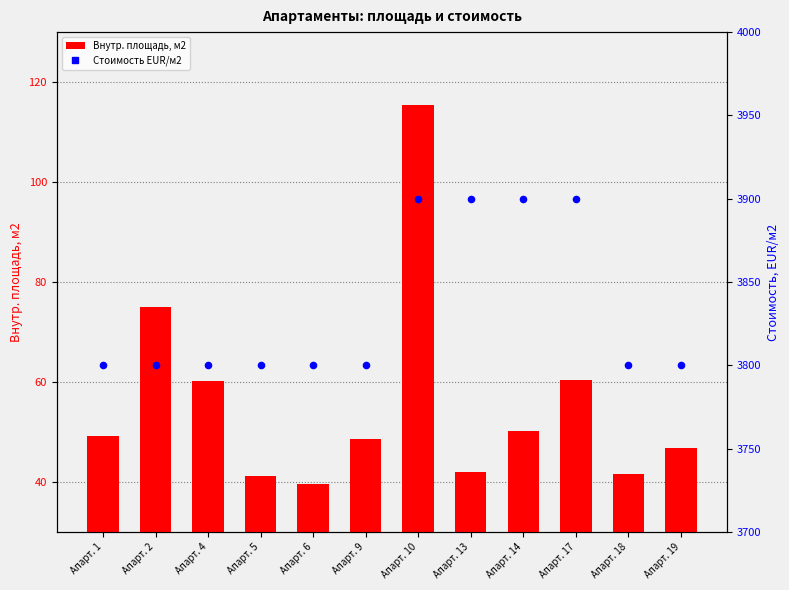

Is the value of Внутр. площадь, м2 at Апарт. 10 greater than the value of Стоимость EUR/м2 at Апарт. 1?

No